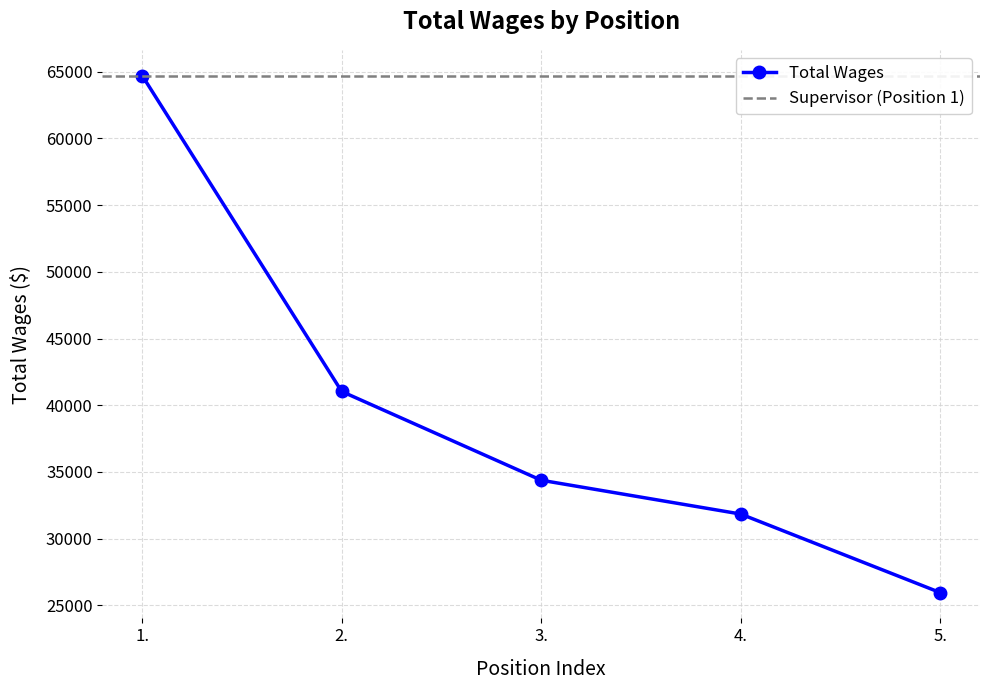

List the labels in order of value, largest first.

1., 2., 3., 4., 5.